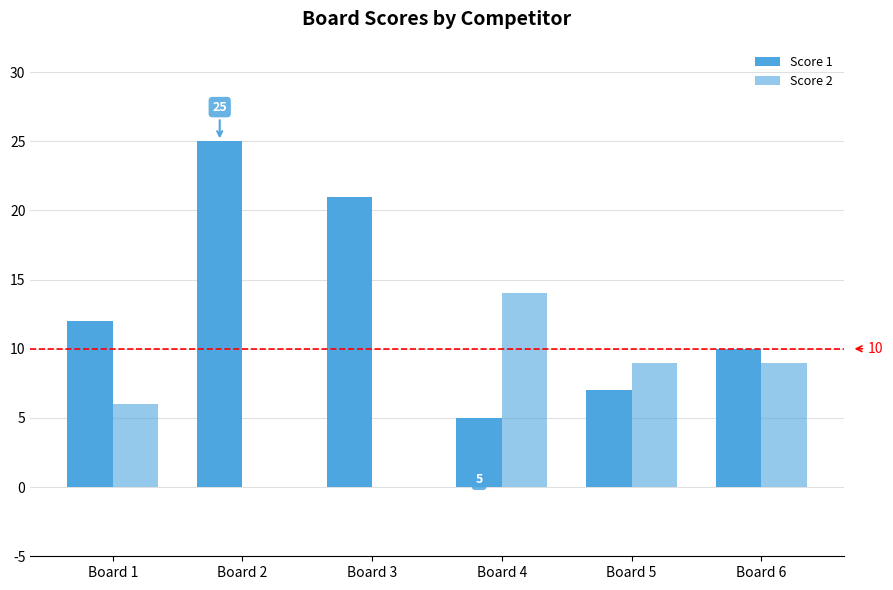

Is it true that Score 2 equals 0 at Board 2?

True